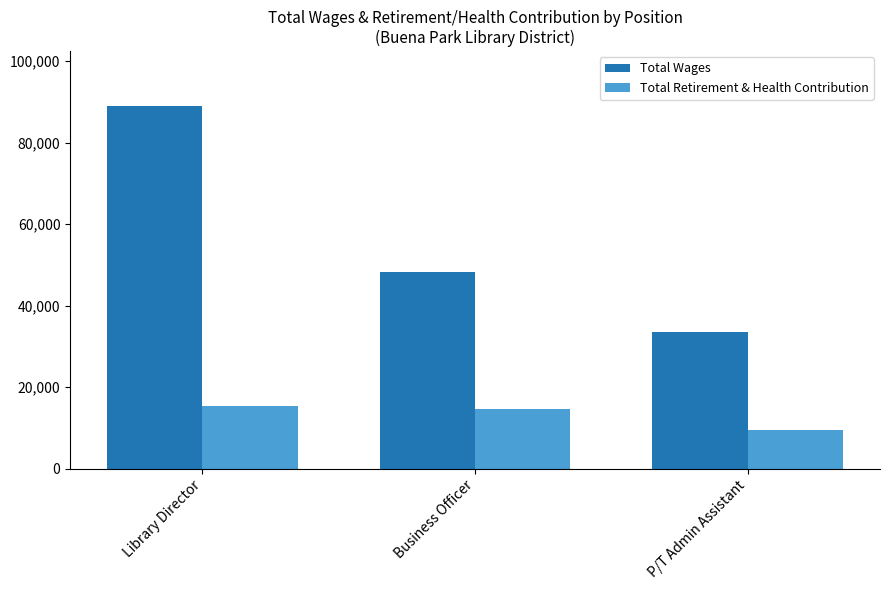

What is the label of the 3rd bar from the left?

P/T Admin Assistant